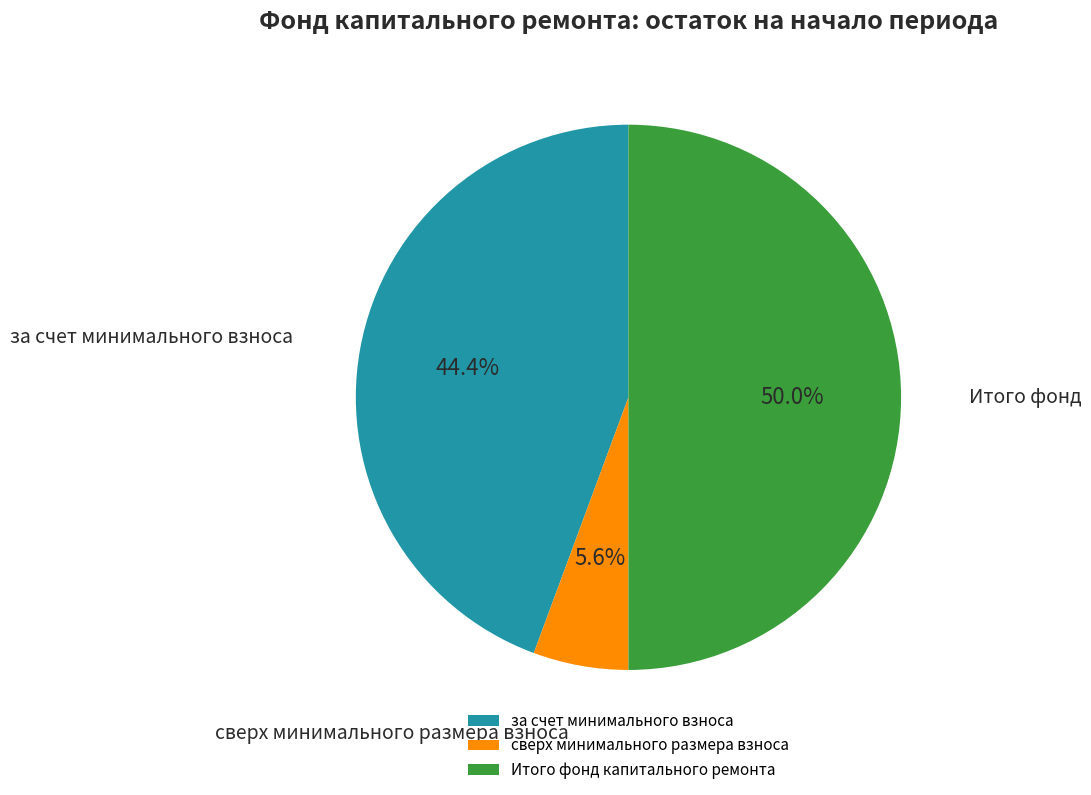

Which has a higher value, за счет минимального взноса or сверх минимального размера взноса?

за счет минимального взноса